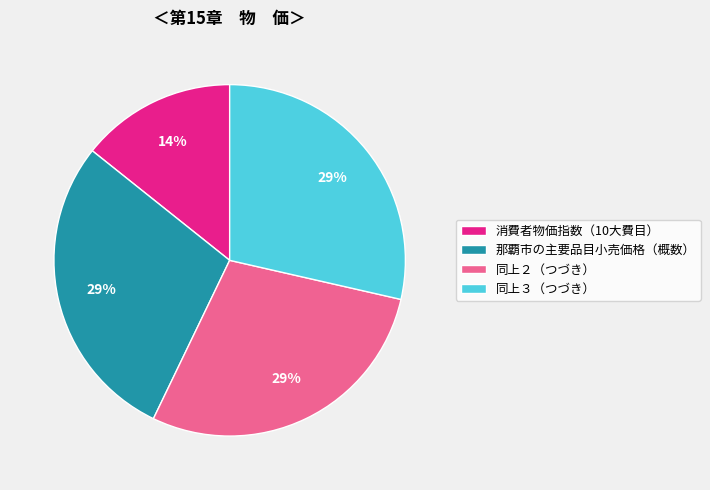

How many slices are in this pie chart?

4